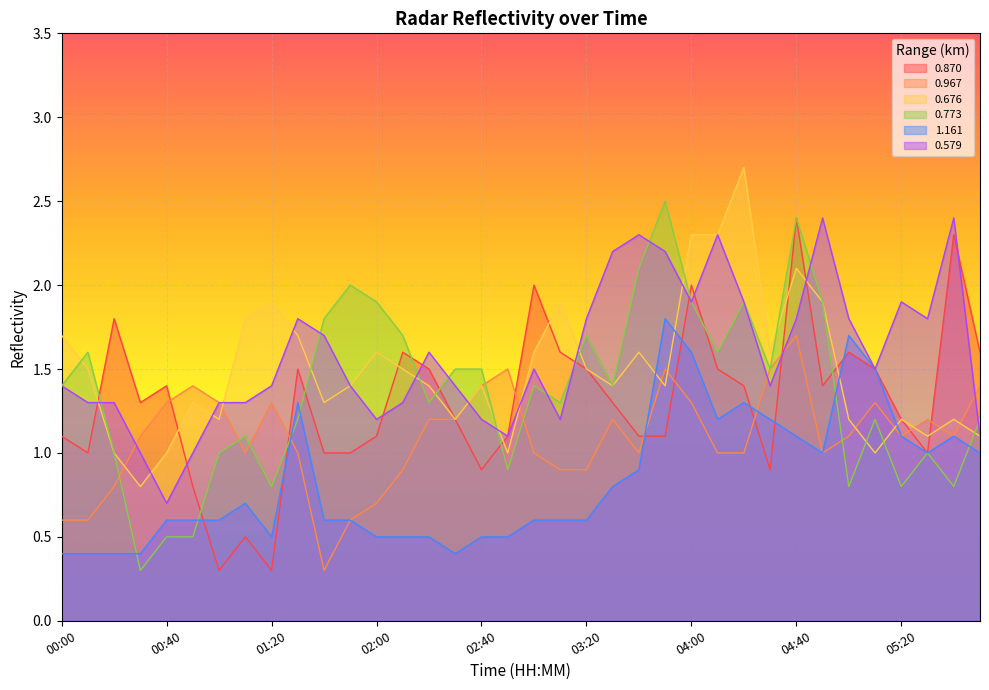

Reading right to left, what are all the values shown in this chart?

0.870: 1.6	2.3	1.0	1.2	1.5	1.6	1.4	2.4	0.9	1.4	1.5	2.0	1.1	1.1	1.3	1.5	1.6	2.0	1.1	0.9	1.2	1.5	1.6	1.1	1.0	1.0	1.5	0.3	0.5	0.3	0.8	1.4	1.3	1.8	1.0	1.1
0.967: 1.4	1.1	1.2	1.1	1.3	1.1	1.0	1.7	1.5	1.0	1.0	1.3	1.5	1.0	1.2	0.9	0.9	1.0	1.5	1.4	1.2	1.2	0.9	0.7	0.6	0.3	1.0	1.3	1.0	1.3	1.4	1.3	1.1	0.8	0.6	0.6
0.676: 1.1	1.2	1.1	1.2	1.0	1.2	1.9	2.1	1.6	2.7	2.3	2.3	1.4	1.6	1.4	1.5	1.9	1.6	1.0	1.4	1.2	1.4	1.5	1.6	1.4	1.3	1.7	1.9	1.8	1.2	1.3	1.0	0.8	1.0	1.5	1.7
0.773: 1.2	0.8	1.0	0.8	1.2	0.8	1.9	2.4	1.5	1.9	1.6	1.9	2.5	2.1	1.4	1.7	1.3	1.4	0.9	1.5	1.5	1.3	1.7	1.9	2.0	1.8	1.2	0.8	1.1	1.0	0.5	0.5	0.3	1.0	1.6	1.4
1.161: 1.0	1.1	1.0	1.1	1.5	1.7	1.0	1.1	1.2	1.3	1.2	1.6	1.8	0.9	0.8	0.6	0.6	0.6	0.5	0.5	0.4	0.5	0.5	0.5	0.6	0.6	1.3	0.5	0.7	0.6	0.6	0.6	0.4	0.4	0.4	0.4
0.579: 1.1	2.4	1.8	1.9	1.5	1.8	2.4	1.8	1.4	1.9	2.3	1.9	2.2	2.3	2.2	1.8	1.2	1.5	1.1	1.2	1.4	1.6	1.3	1.2	1.4	1.7	1.8	1.4	1.3	1.3	1.0	0.7	1.0	1.3	1.3	1.4